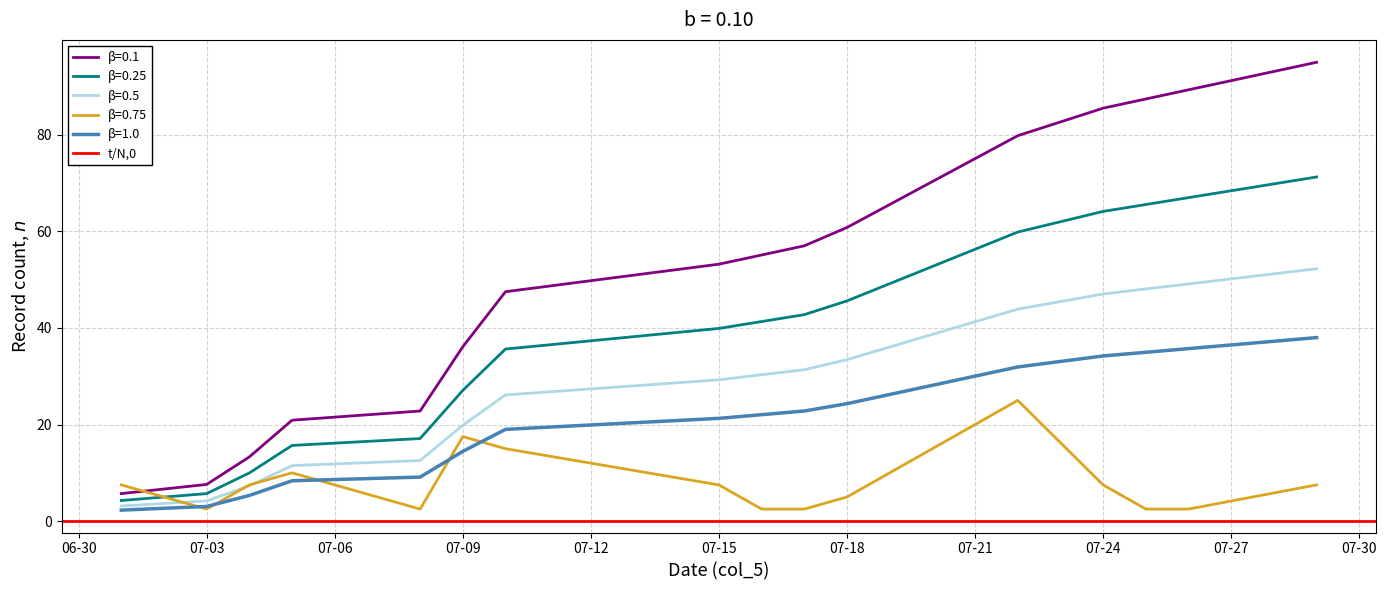

The value of β=1.0 at 07-09 is 6.1. True or false?

False